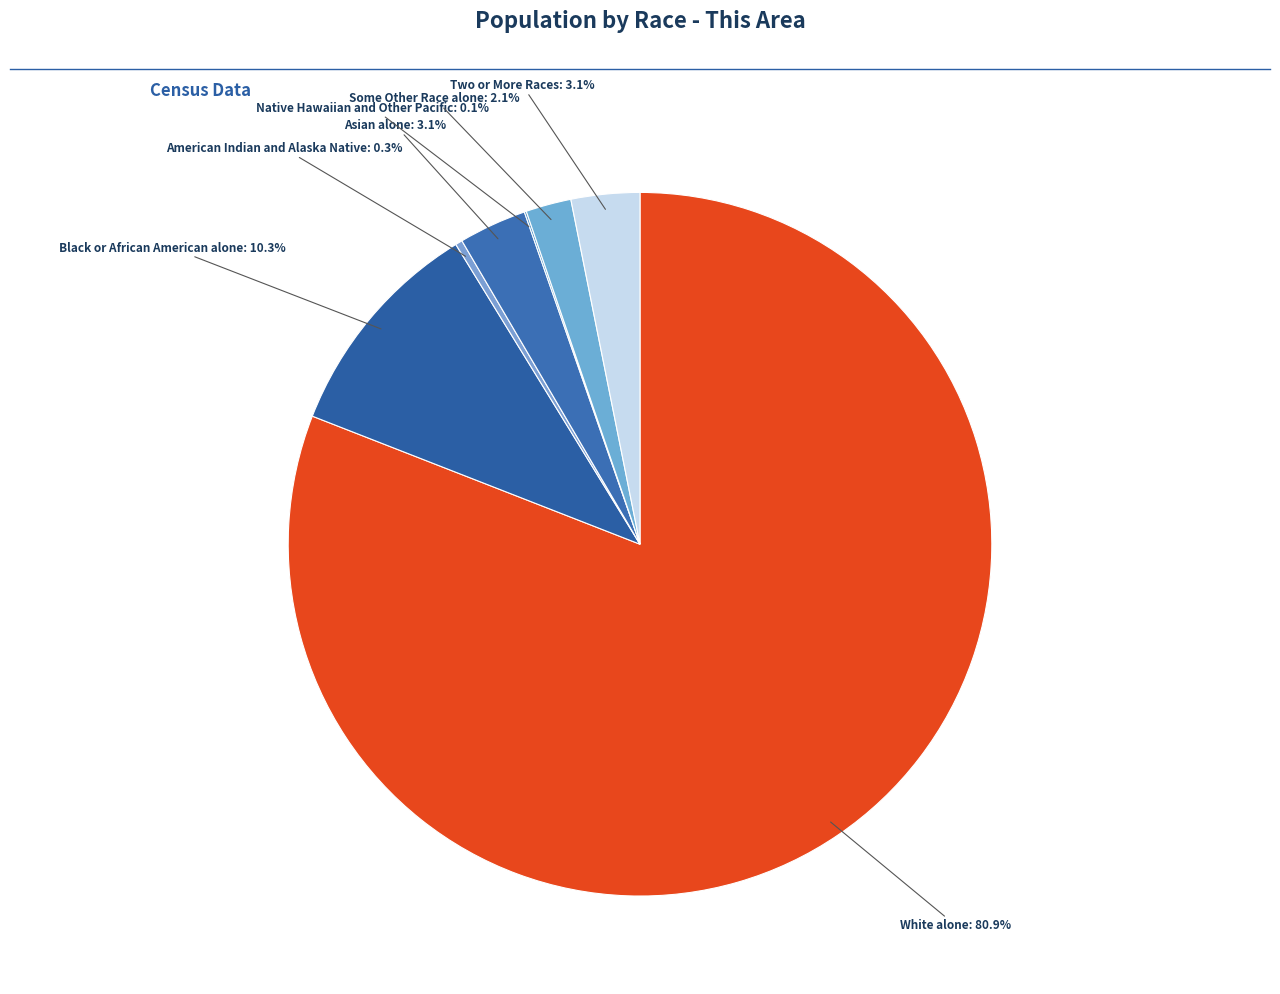

What percentage is NOT represented by Two or More Races?

96.9%